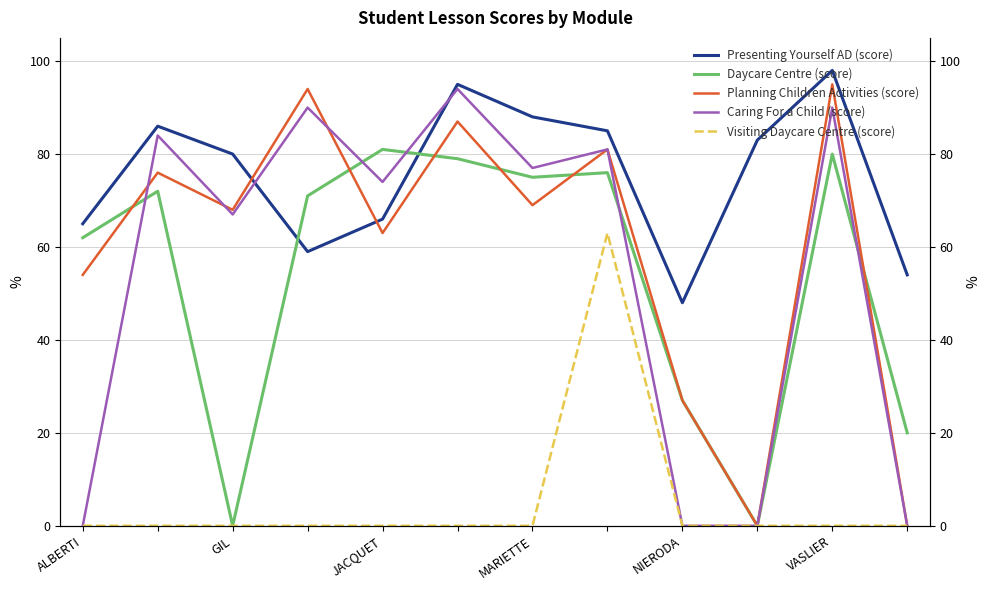

True or false: Planning Children Activities (score) has a value of 16 at NIERODA.

False